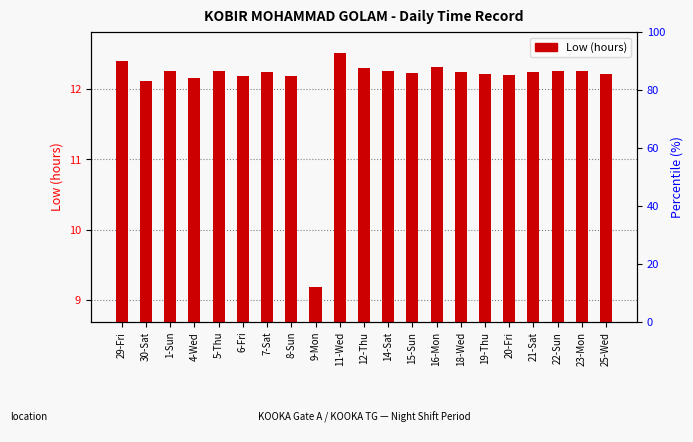

Rank the categories by value from lowest to highest.

9-Mon, 30-Sat, 4-Wed, 6-Fri, 8-Sun, 20-Fri, 19-Thu, 25-Wed, 15-Sun, 7-Sat, 18-Wed, 21-Sat, 1-Sun, 5-Thu, 14-Sat, 22-Sun, 23-Mon, 12-Thu, 16-Mon, 29-Fri, 11-Wed